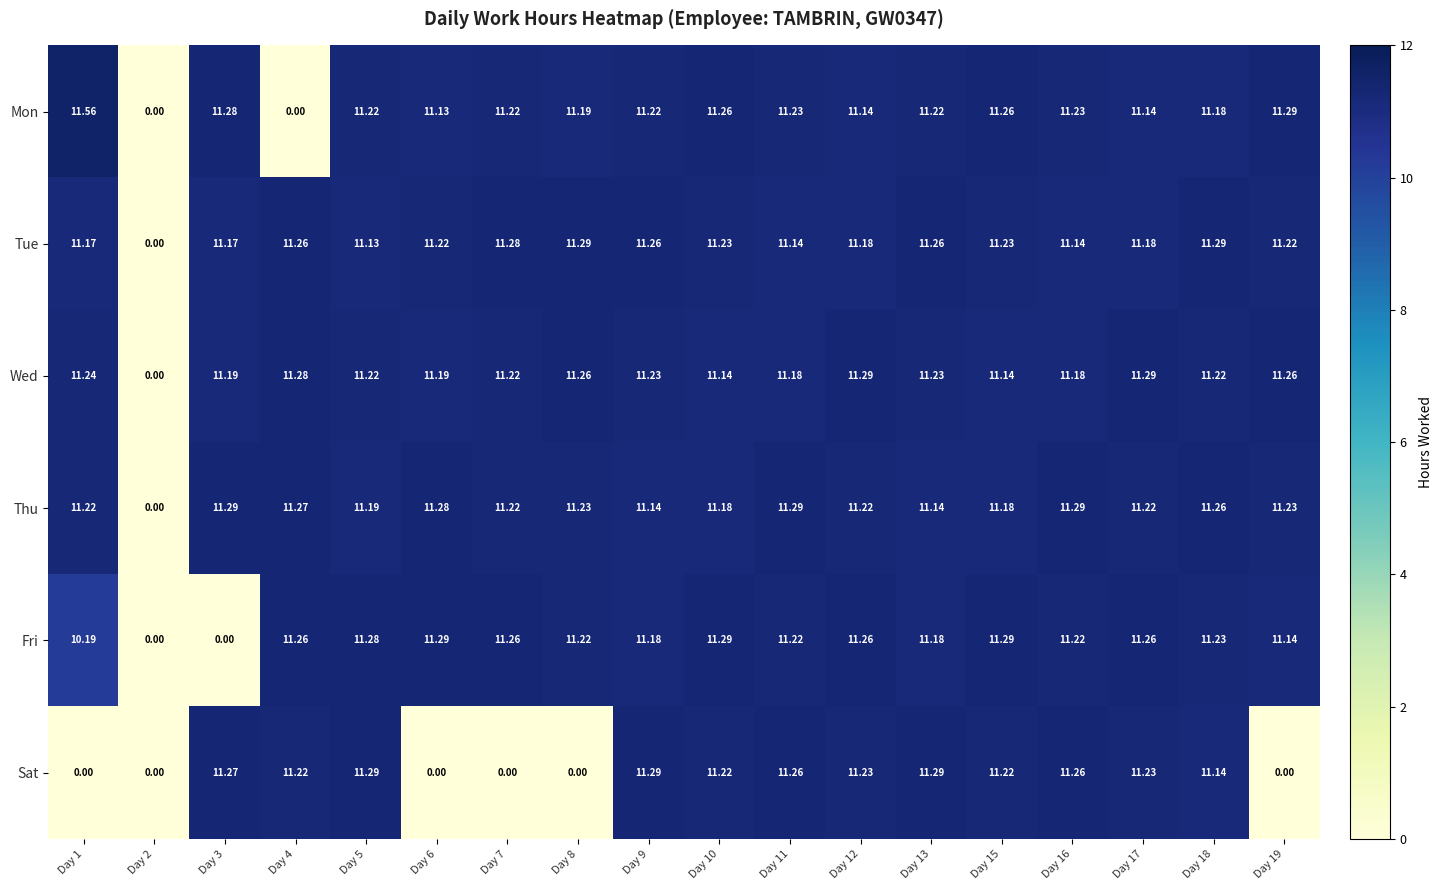

Which series has the largest total across all categories?

Thu